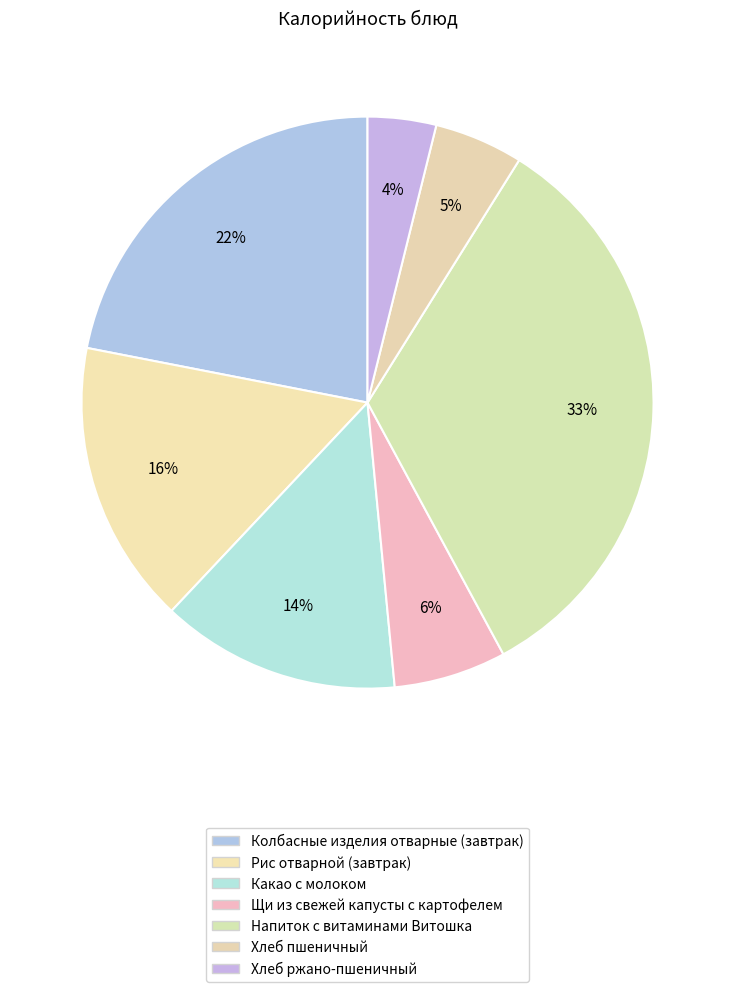

What is the change in value from Какао с молоком to Хлеб ржано-пшеничный?

-90.4